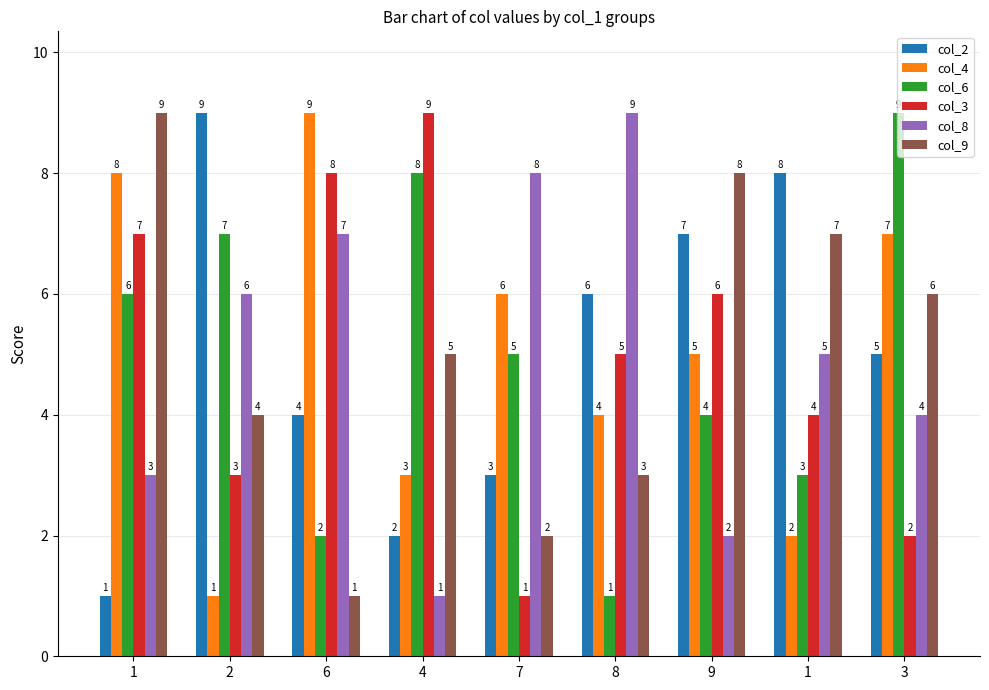

List the series in order of their peak value, highest first.

col_2, col_4, col_6, col_3, col_8, col_9